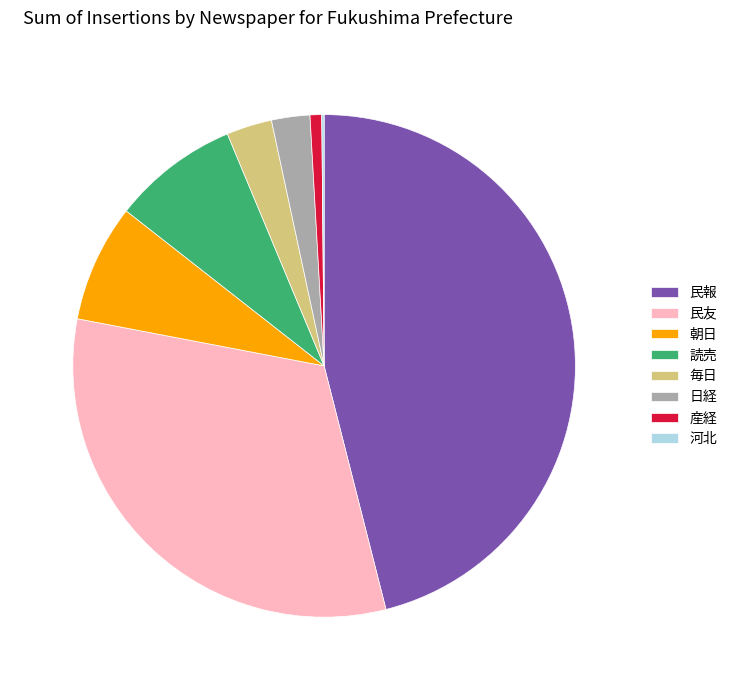

Is there a majority slice in this chart?

No